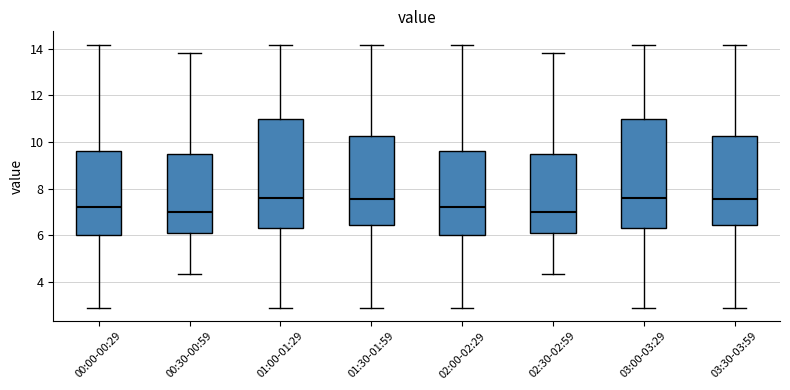

Where does the upper whisker of the box for 00:00-00:29 end on the y-axis? The values are not printed on the chart, so give them approximately, as read against the axis.

14.2